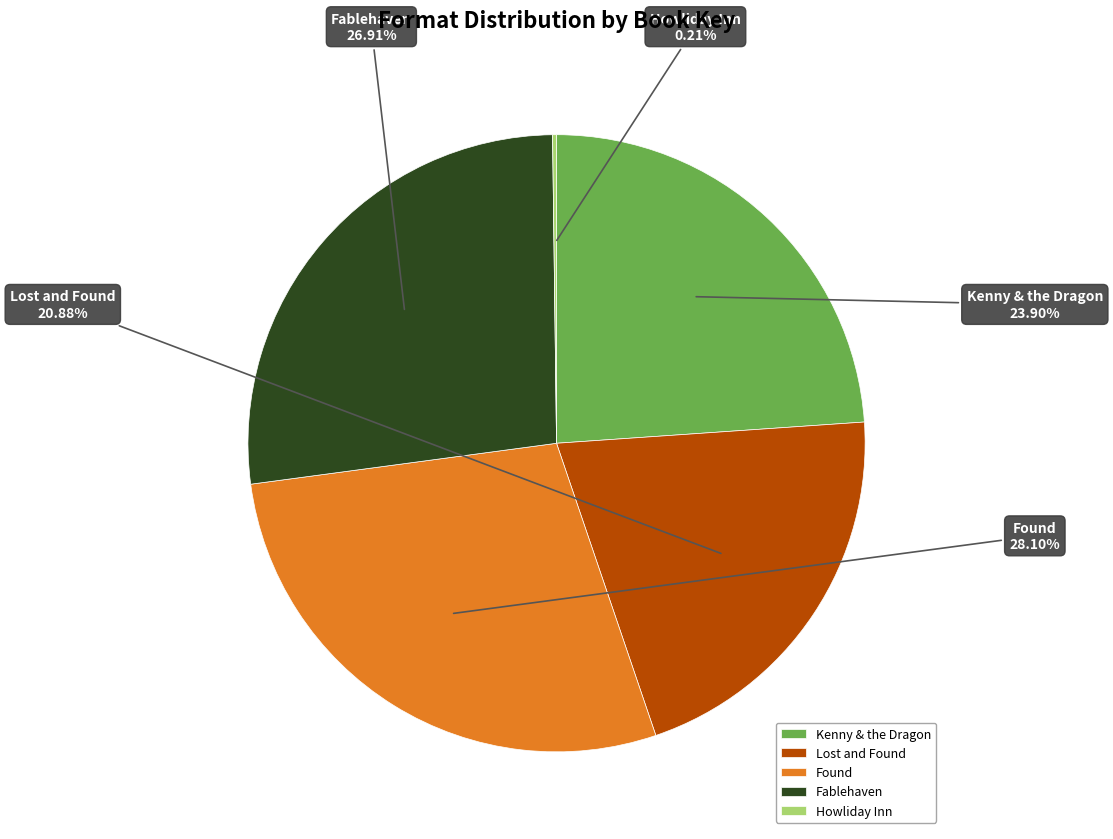

What is the largest slice in the pie chart?

Found